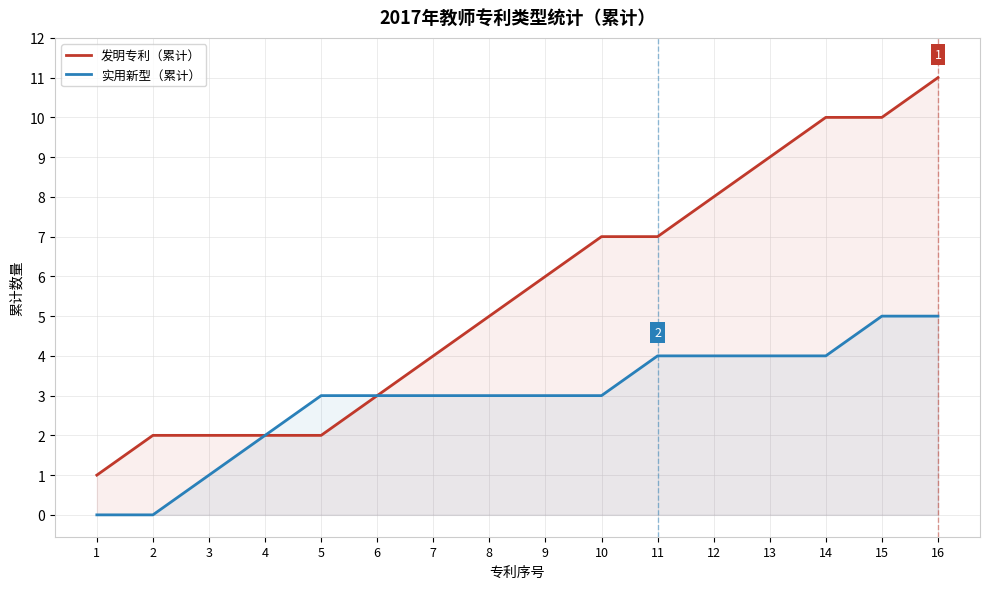

Reading left to right, what are all the values shown in this chart?

发明专利（累计）: 1	2	2	2	2	3	4	5	6	7	7	8	9	10	10	11
实用新型（累计）: 0	0	1	2	3	3	3	3	3	3	4	4	4	4	5	5